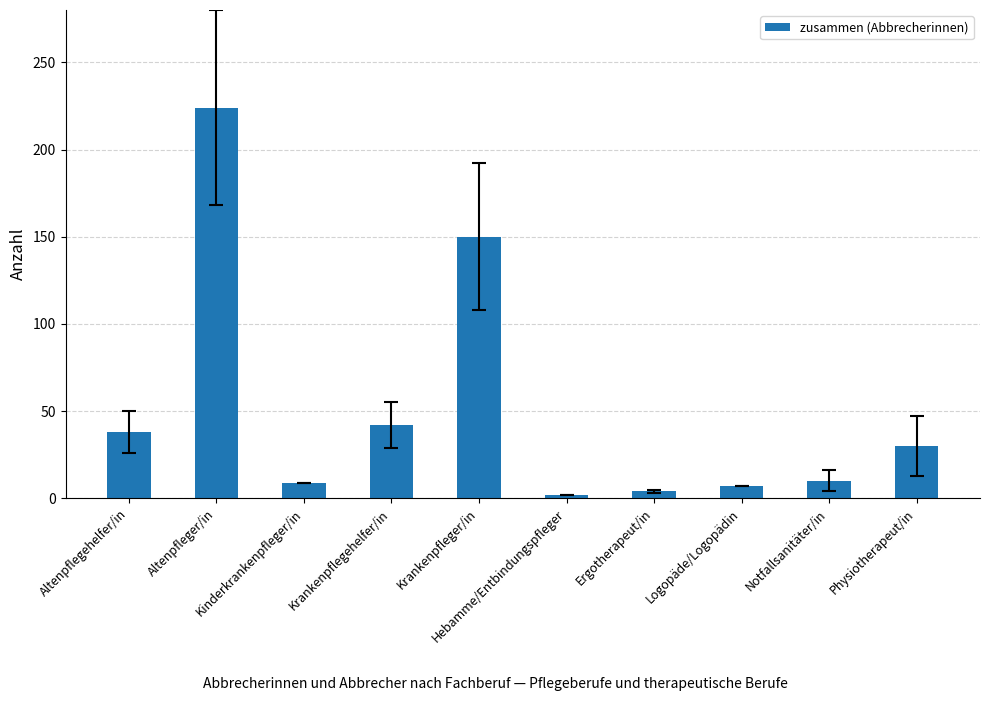

What is the sum of all values?

516